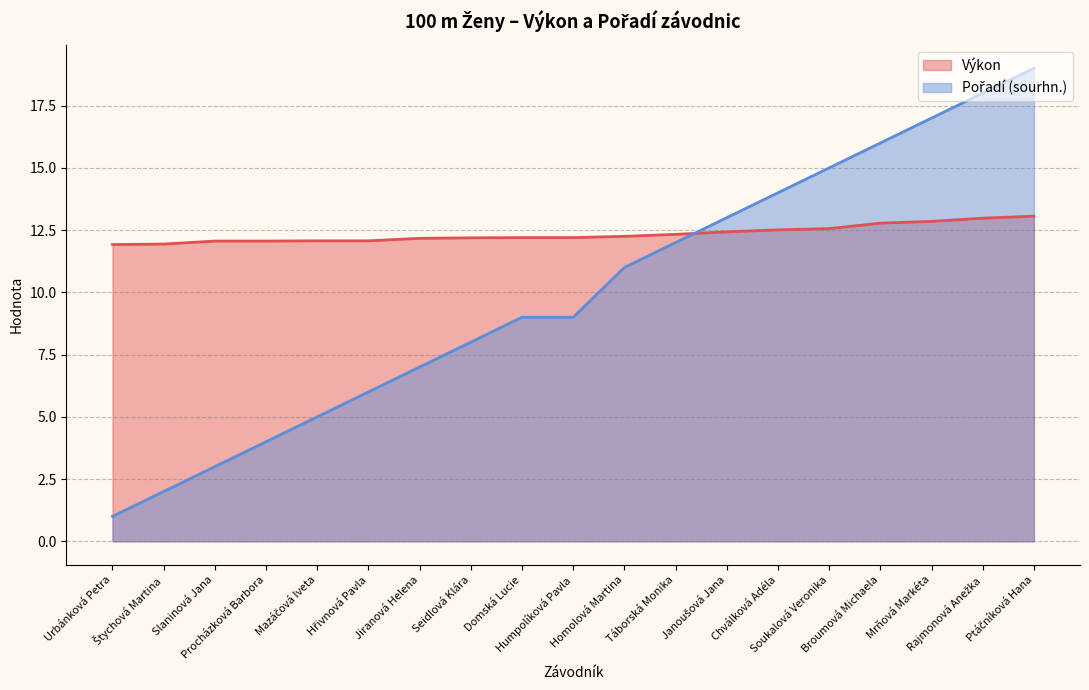

Which series ends up on top after the final intersection of Výkon and Pořadí (sourhn.)?

Pořadí (sourhn.)